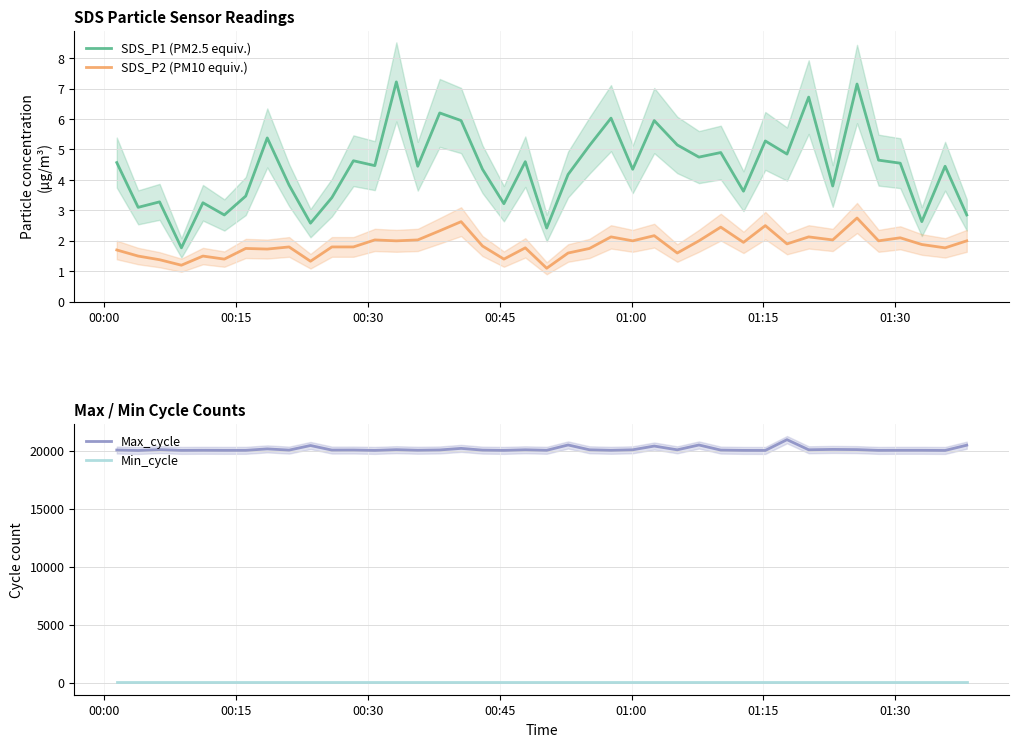

Does the chart have visible grid lines?

Yes